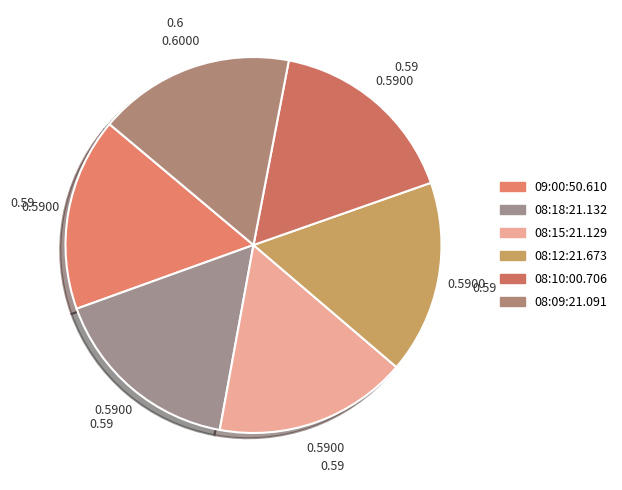

Is there a majority slice in this chart?

No